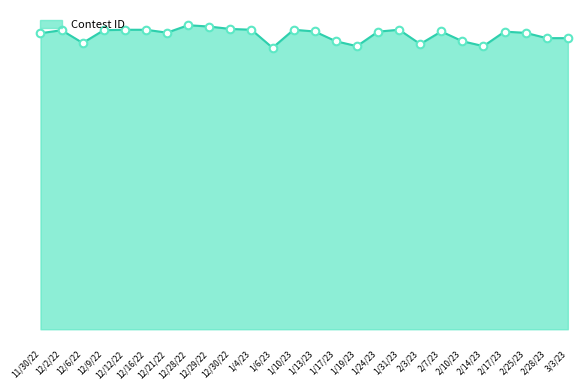

What is the change in value from 12/16/22 to 12/21/22?

-3719